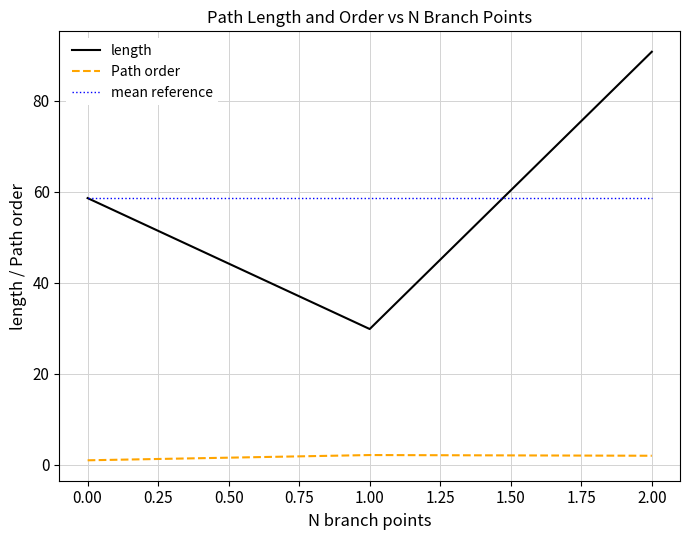

What is the maximum value shown in the chart?

90.8